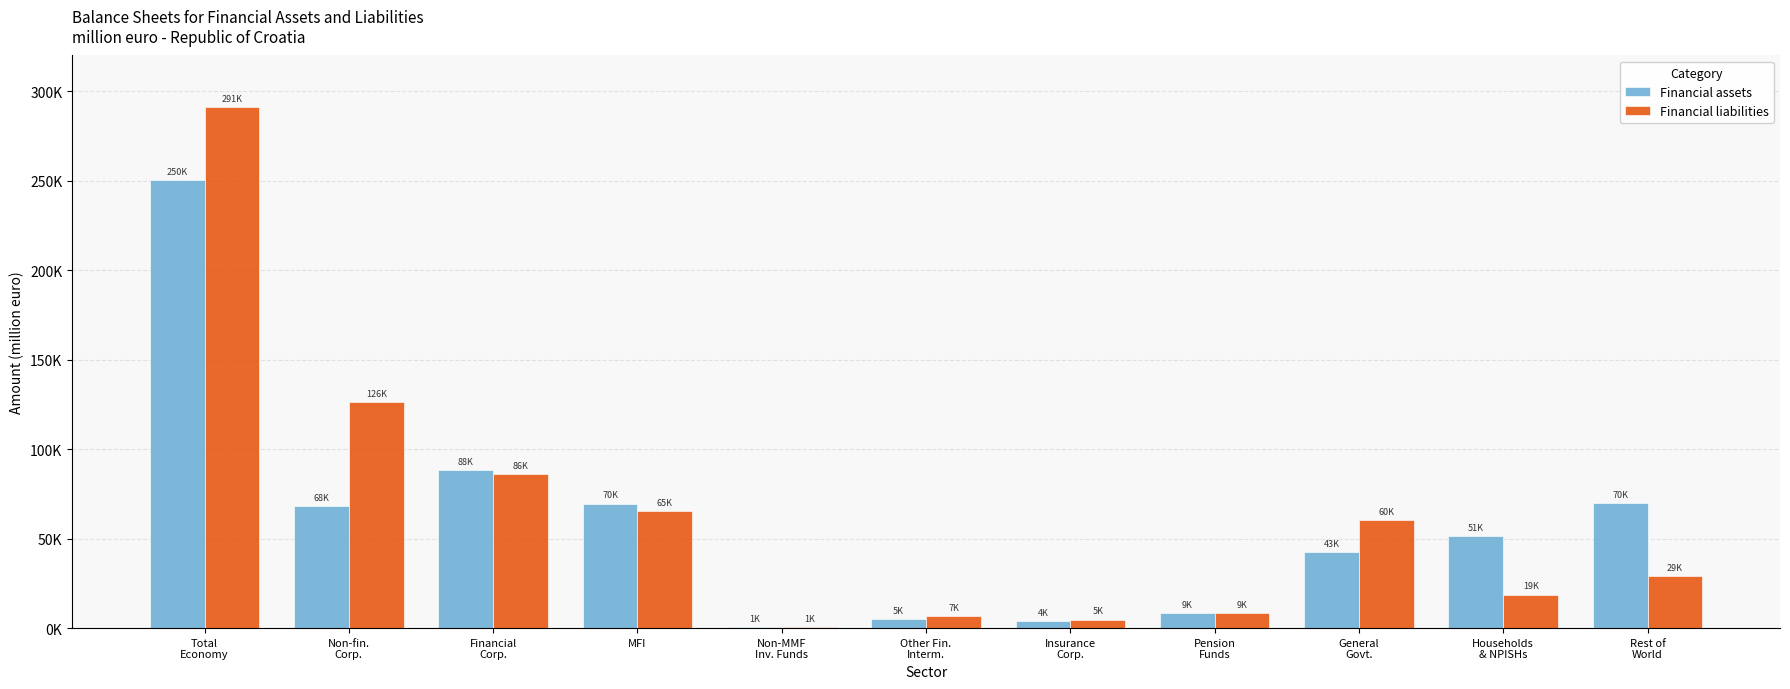

What is the average value of the Financial liabilities series?

63414.7